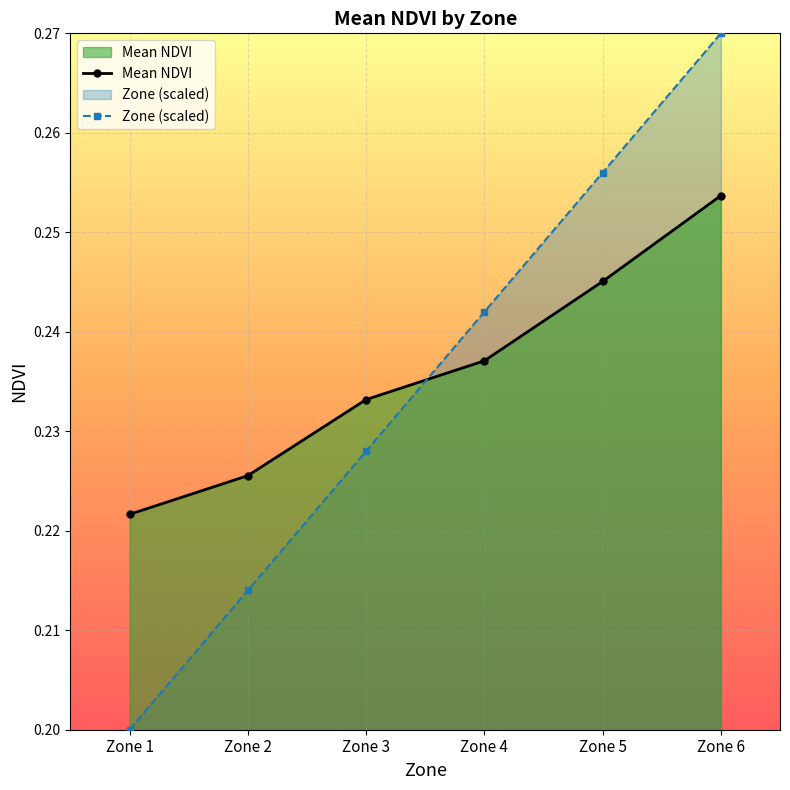

Read the Mean NDVI value at Zone 3.

0.2